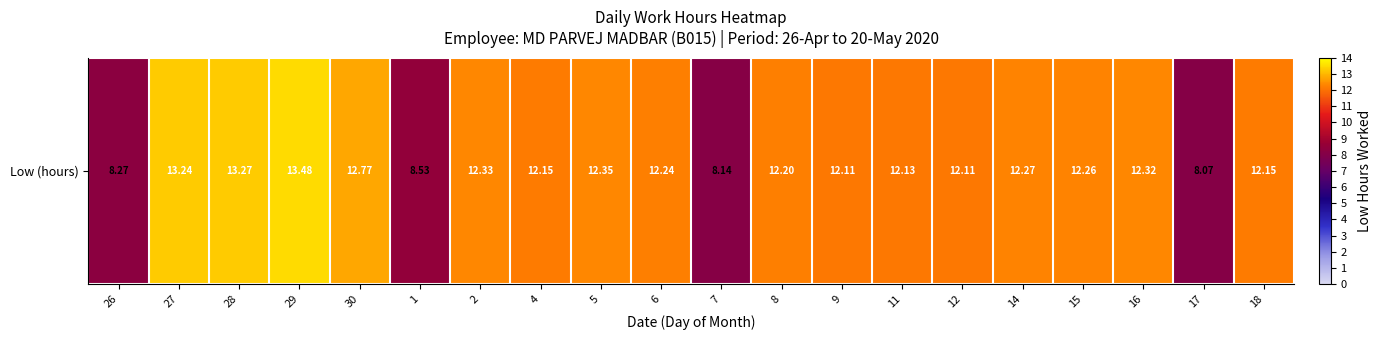

What value does the data have at 26?

8.3